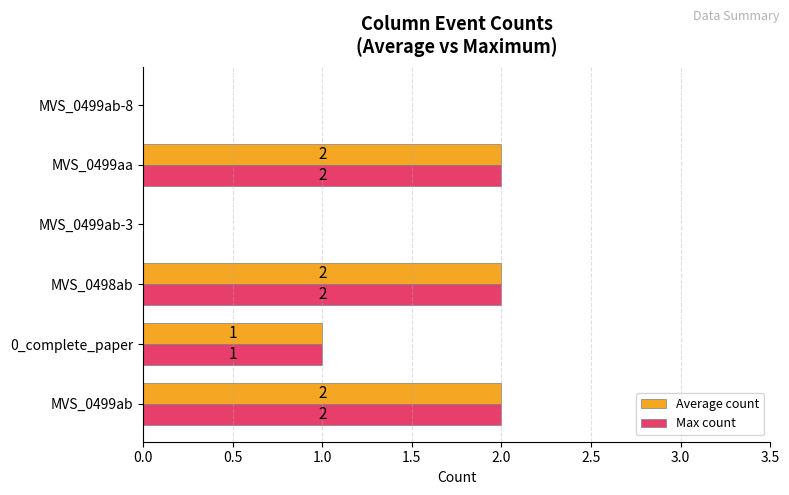

What is the sum of all Max count values?

7